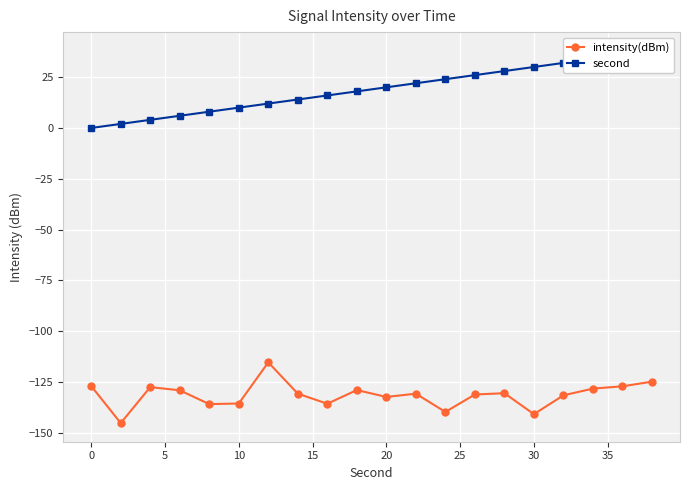

Count the number of data series in this chart.

2